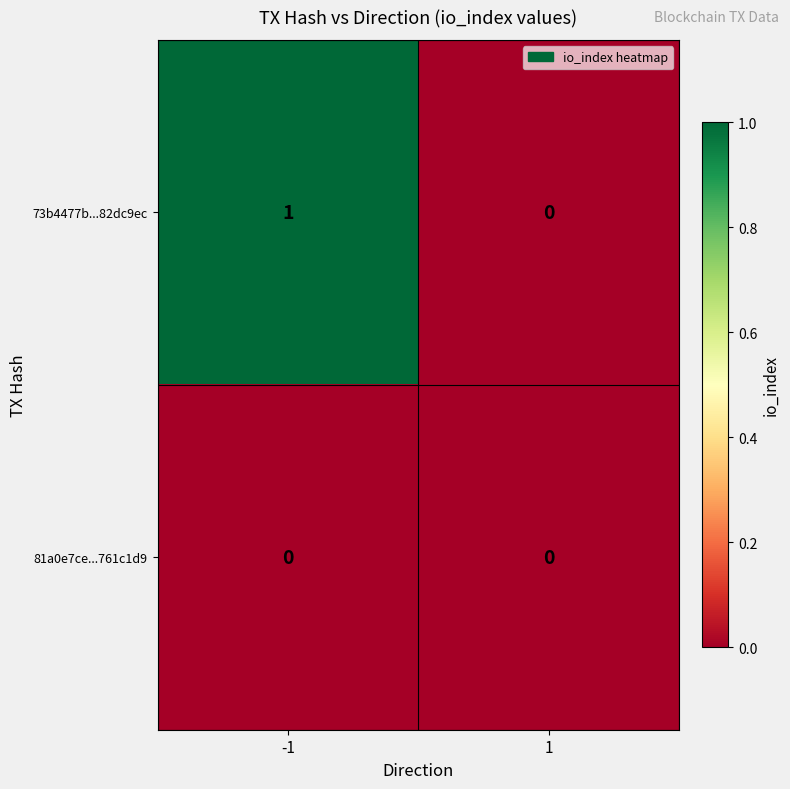

Rank the series by their maximum value, from highest to lowest.

73b4477b...82dc9ec, 81a0e7ce...761c1d9